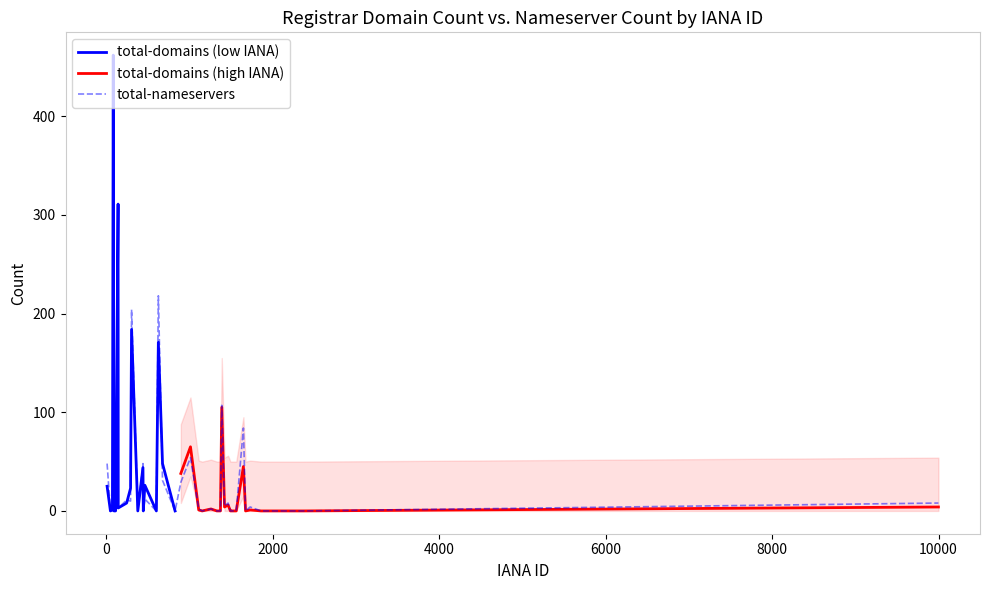

At which category does total-nameservers reach its first local peak?

113